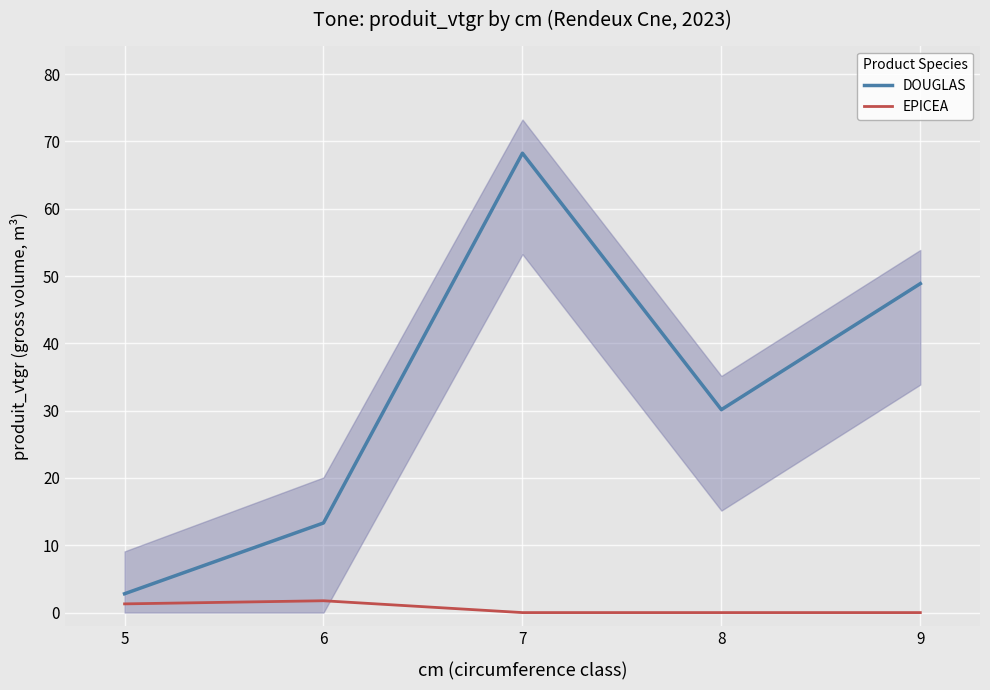

The DOUGLAS series shows 22.5 at 9. True or false?

False